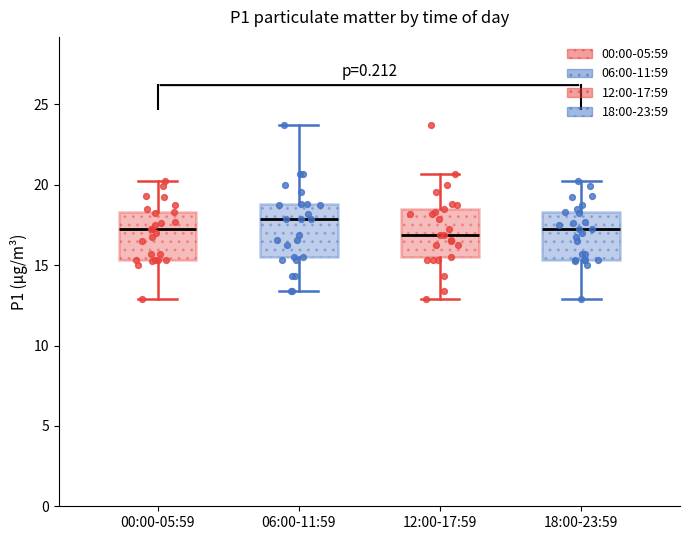

Where does the lower whisker of the box for 12:00-17:59 end on the y-axis? The values are not printed on the chart, so give them approximately, as read against the axis.

13.0